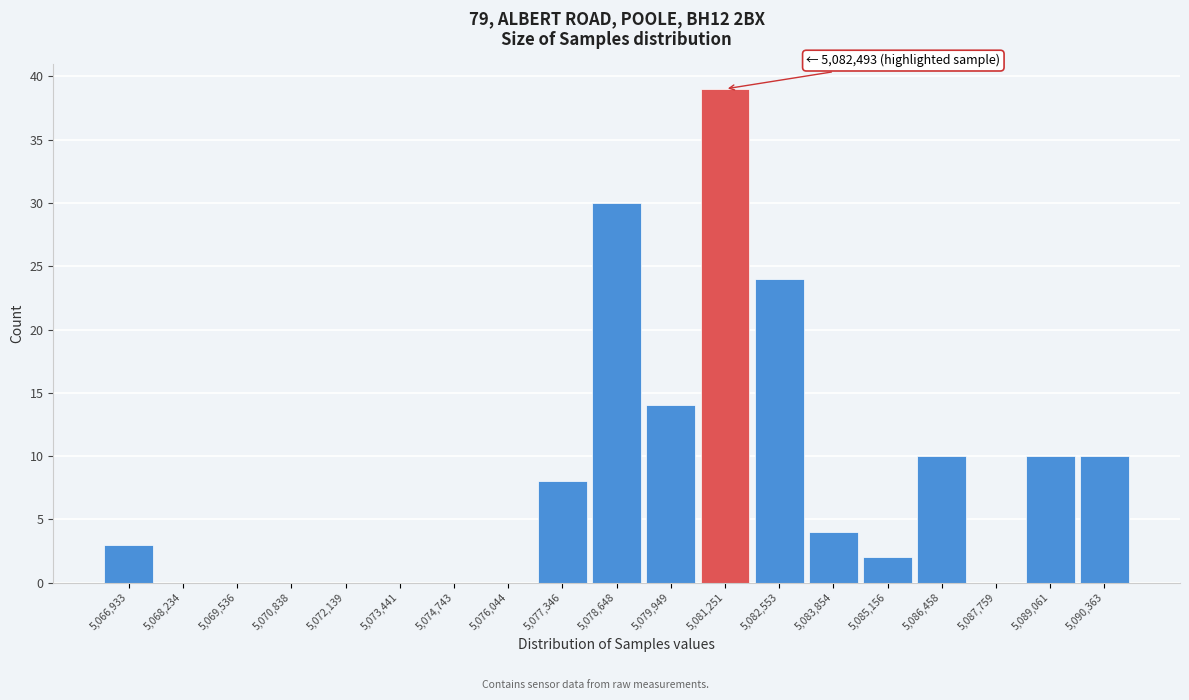

Reading right to left, list all the values displayed in this chart.

5,090,363=10	5,089,061=10	5,087,759=0	5,086,458=10	5,085,156=2	5,083,854=4	5,082,553=24	5,081,251=39	5,079,949=14	5,078,648=30	5,077,346=8	5,076,044=0	5,074,743=0	5,073,441=0	5,072,139=0	5,070,838=0	5,069,536=0	5,068,234=0	5,066,933=3